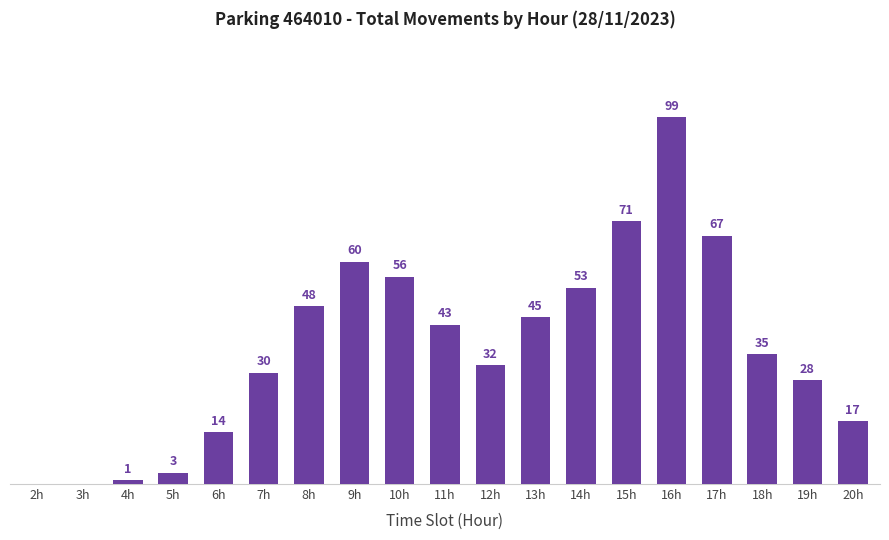

At which label does the data first exceed 35?

8h